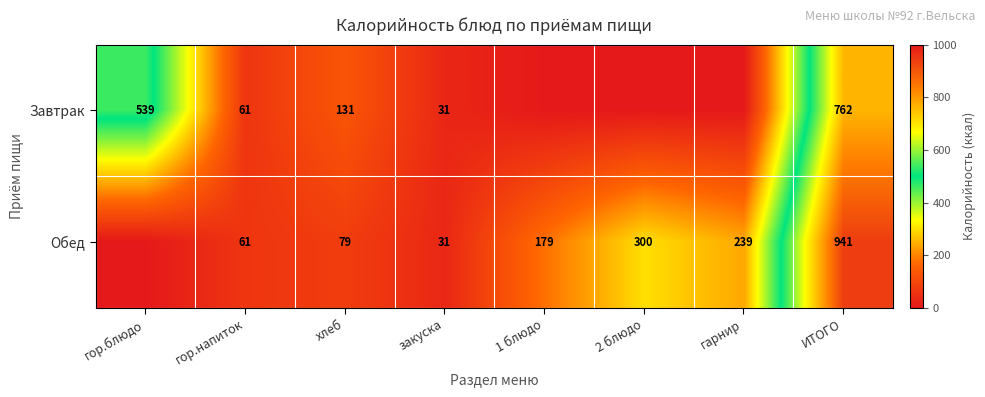

What is the sum of the Обед values at 2 блюдо and ИТОГО?

1241